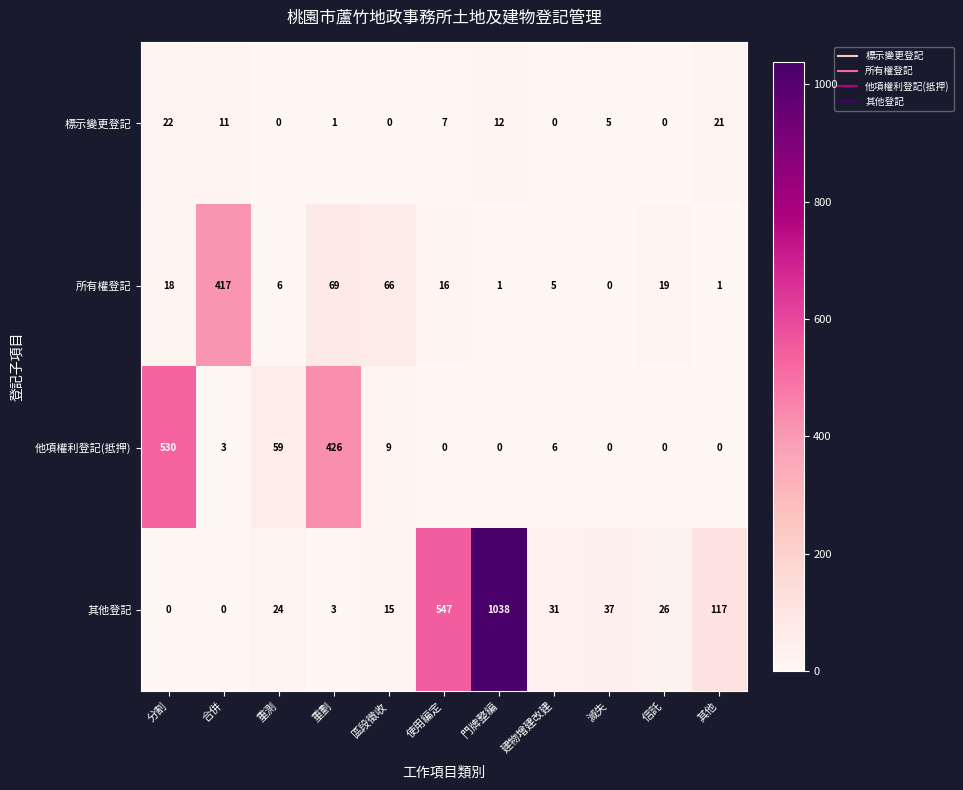

Which series has the largest total across all categories?

其他登記